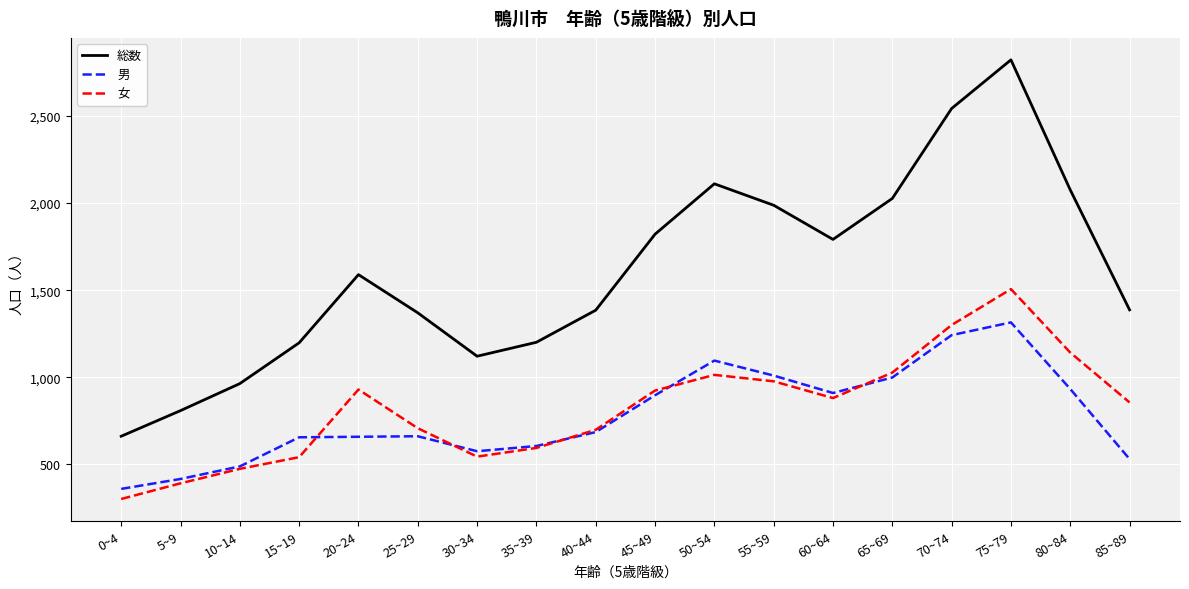

What position from the right is 35~39?

11